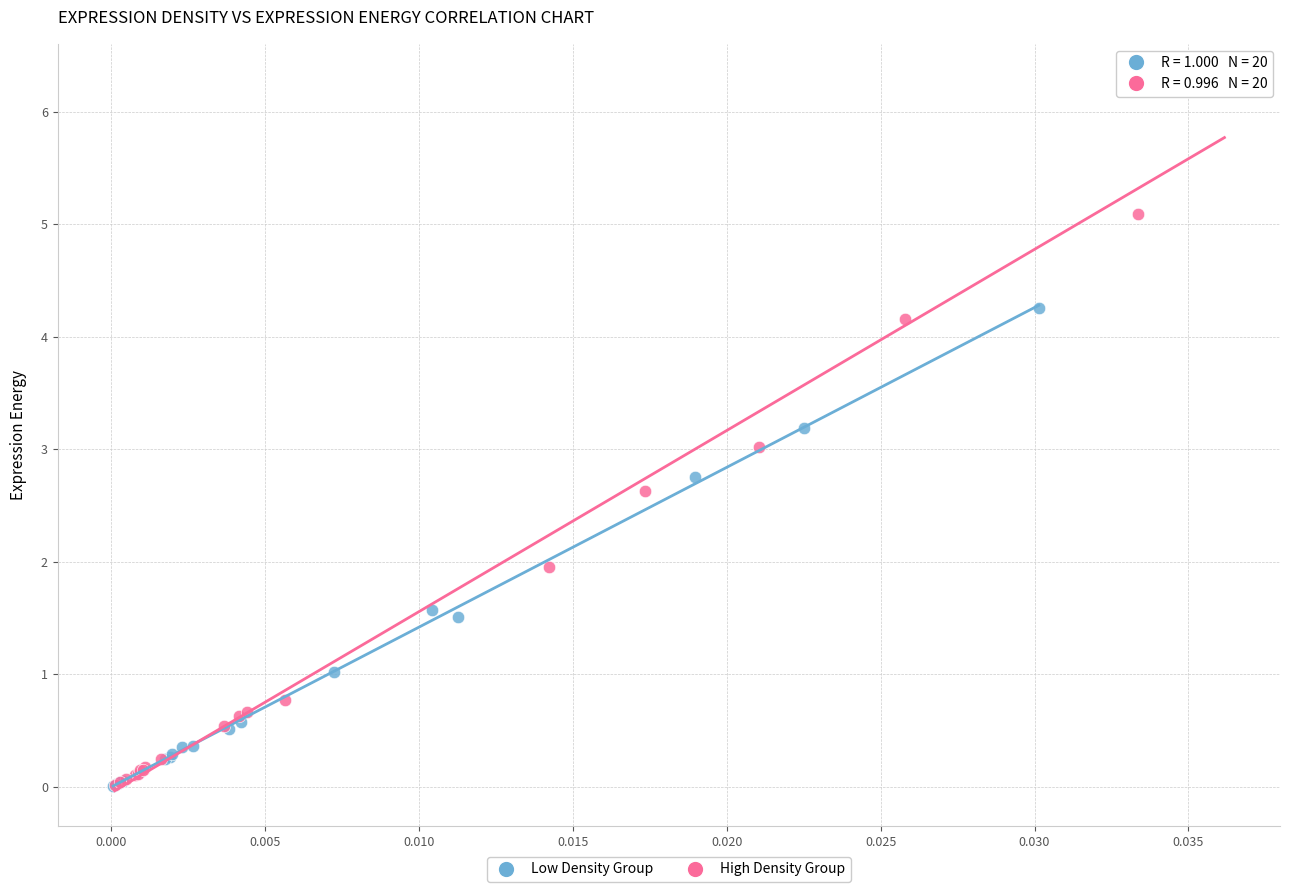

Which series contains the highest Y value?

High Density Group